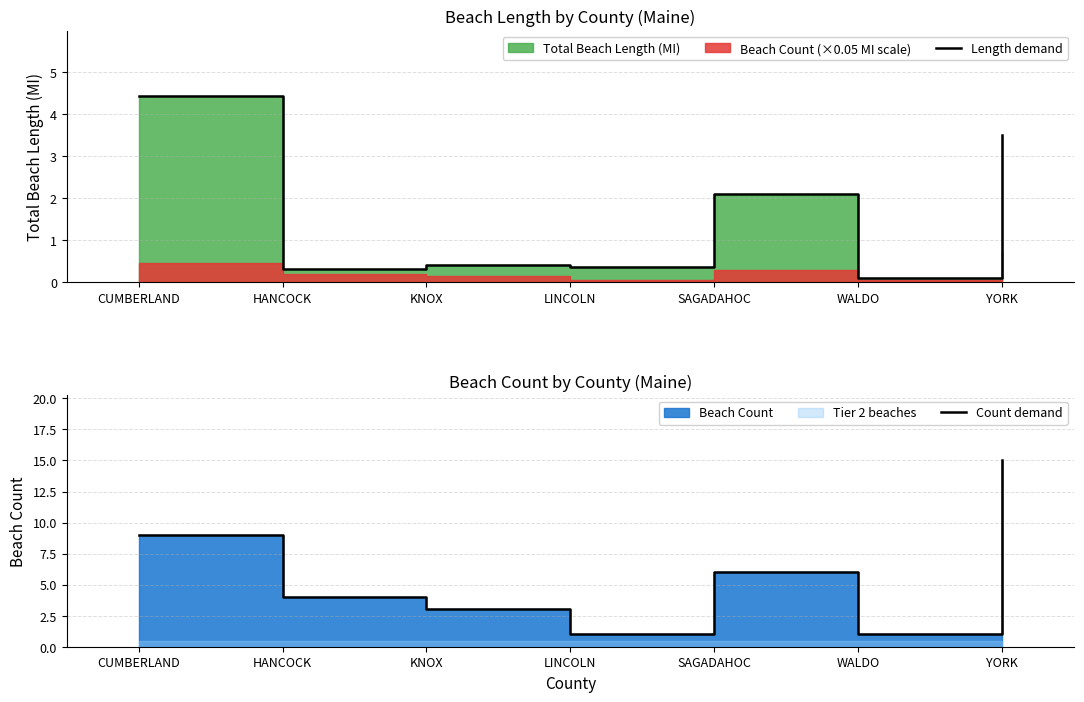

At which label does Length demand reach its peak?

CUMBERLAND